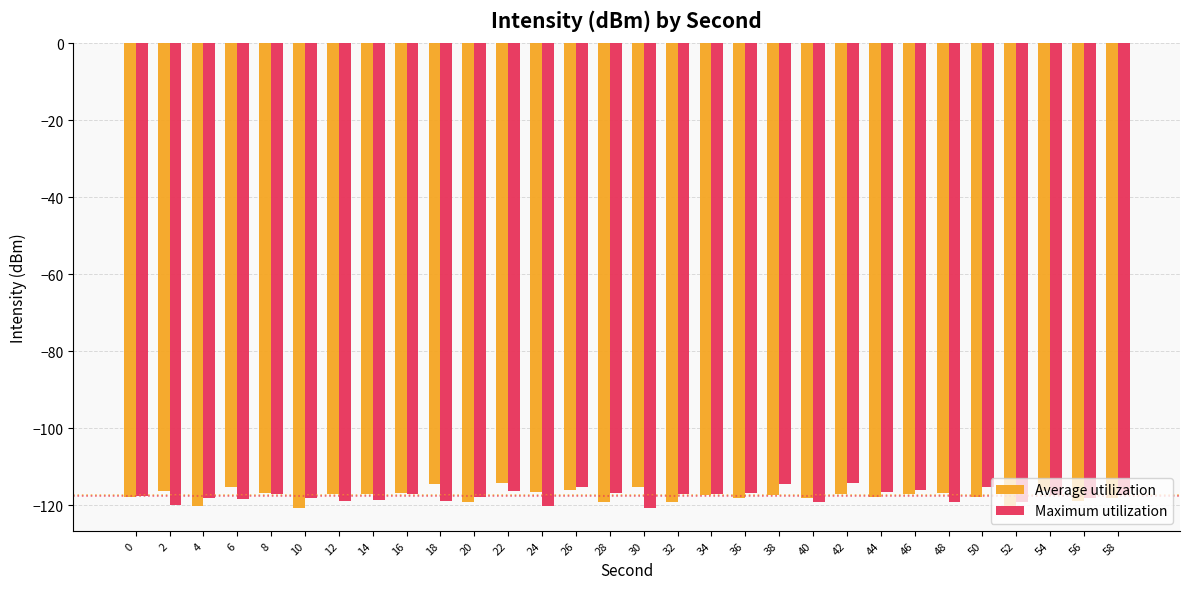

Count the number of categories in the chart.

30